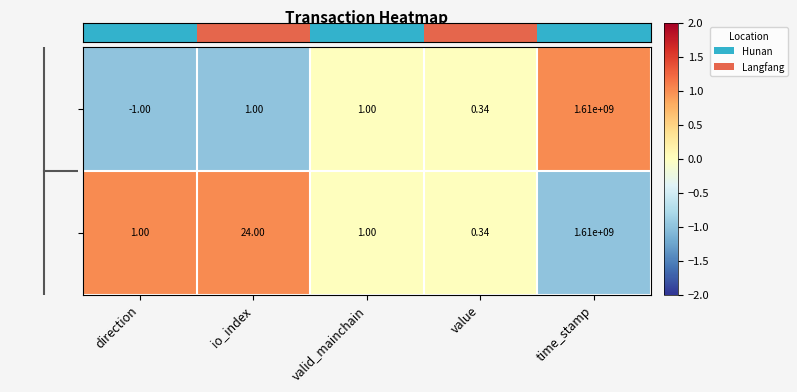

Which series has the largest range (max minus min)?

66d23ddf...